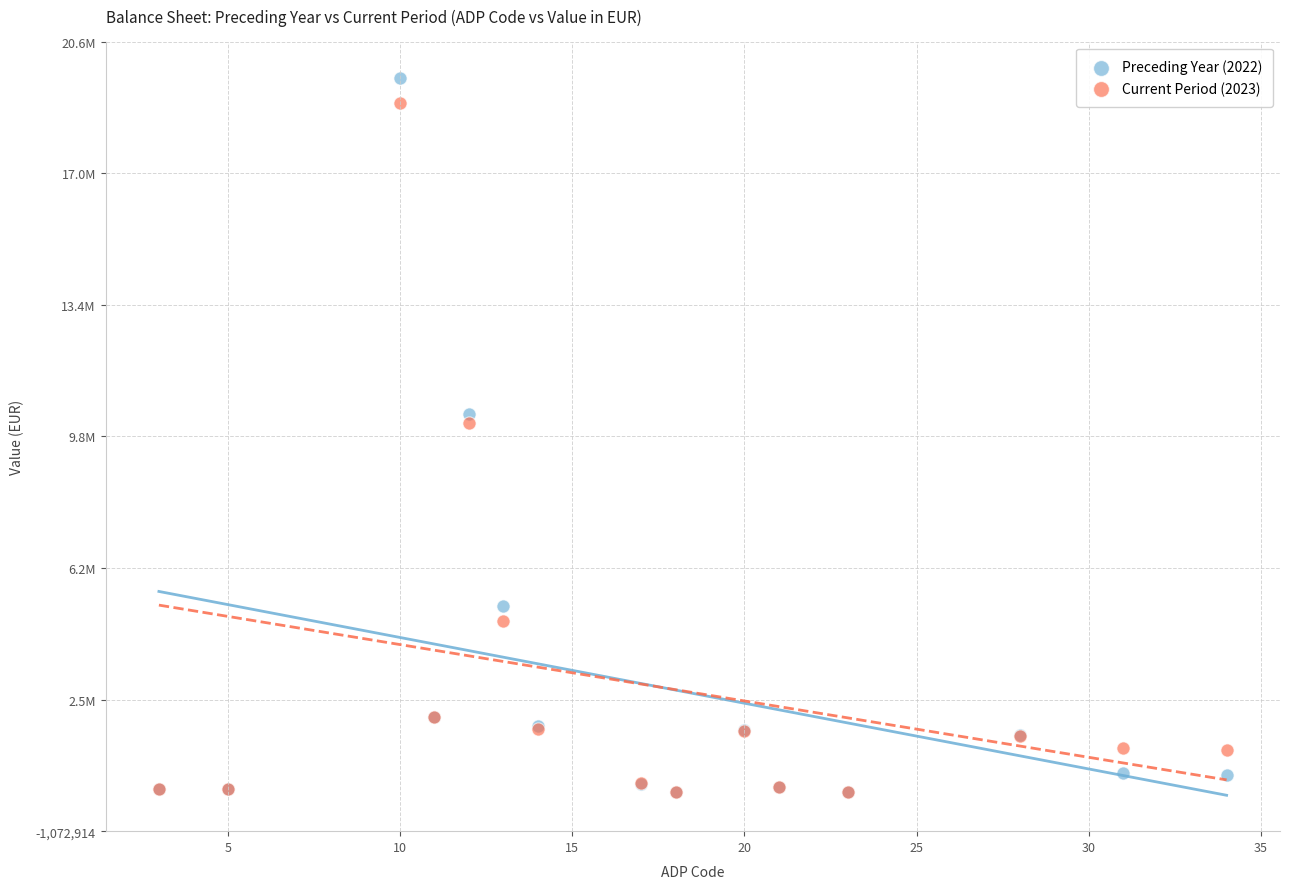

What are all the series names shown in the legend?

Preceding Year (2022), Current Period (2023)